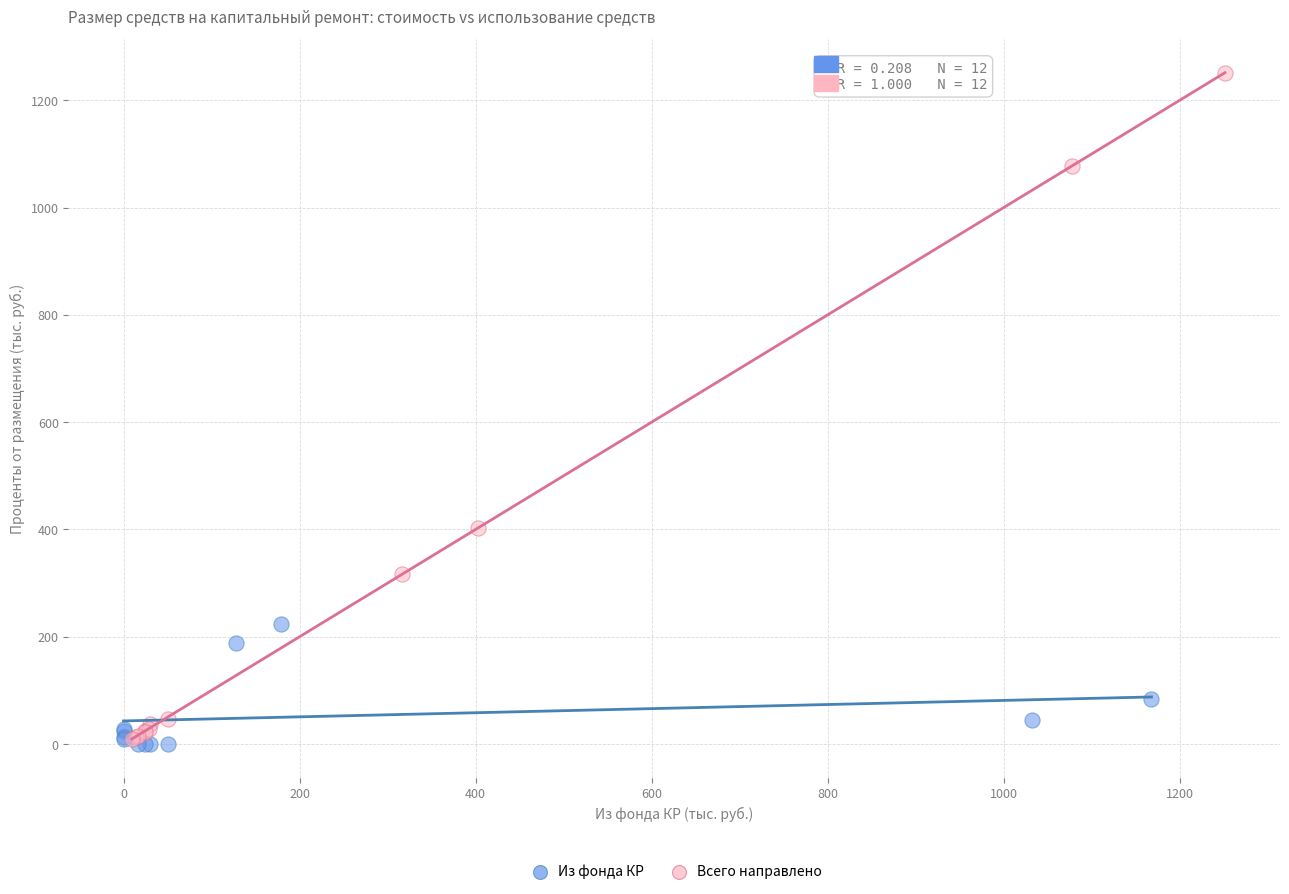

Which series has the largest Y range (max minus min)?

Всего направлено